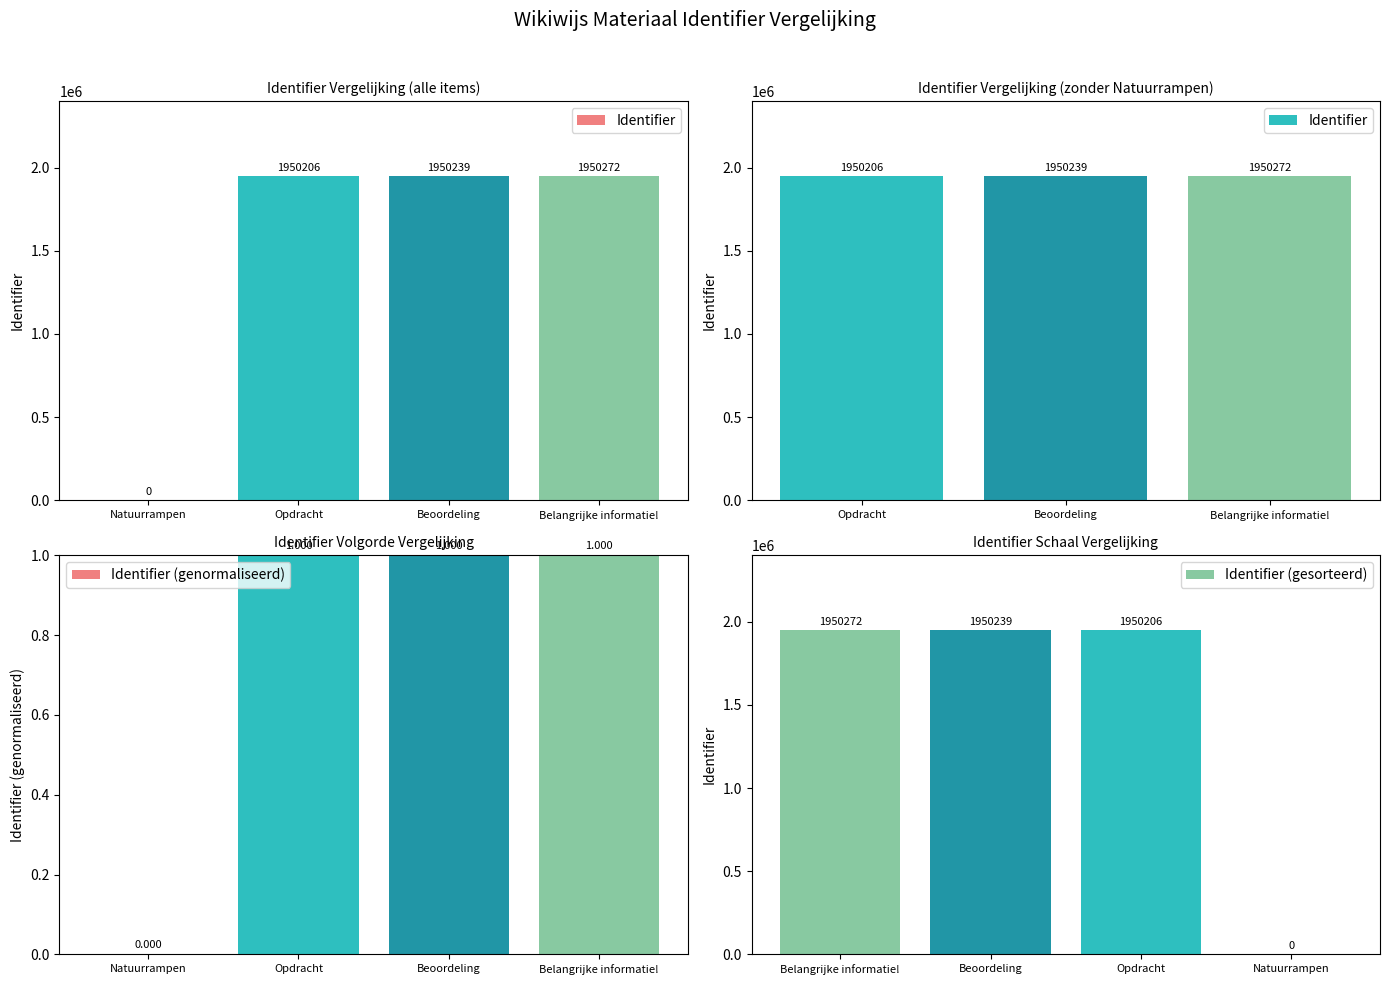

Read the value at Opdracht, to the nearest 50.

1950200